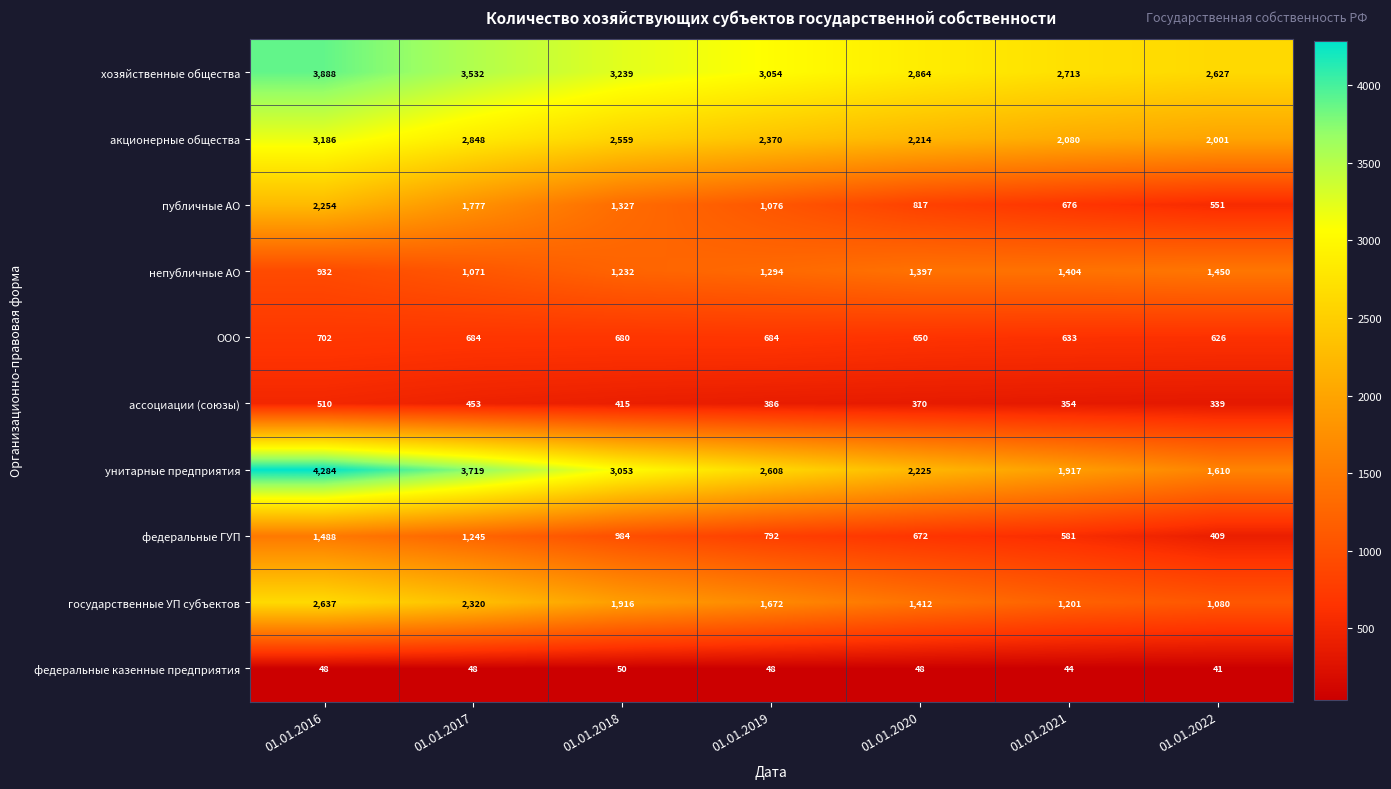

Which category has the lowest value in the акционерные общества series?

01.01.2022